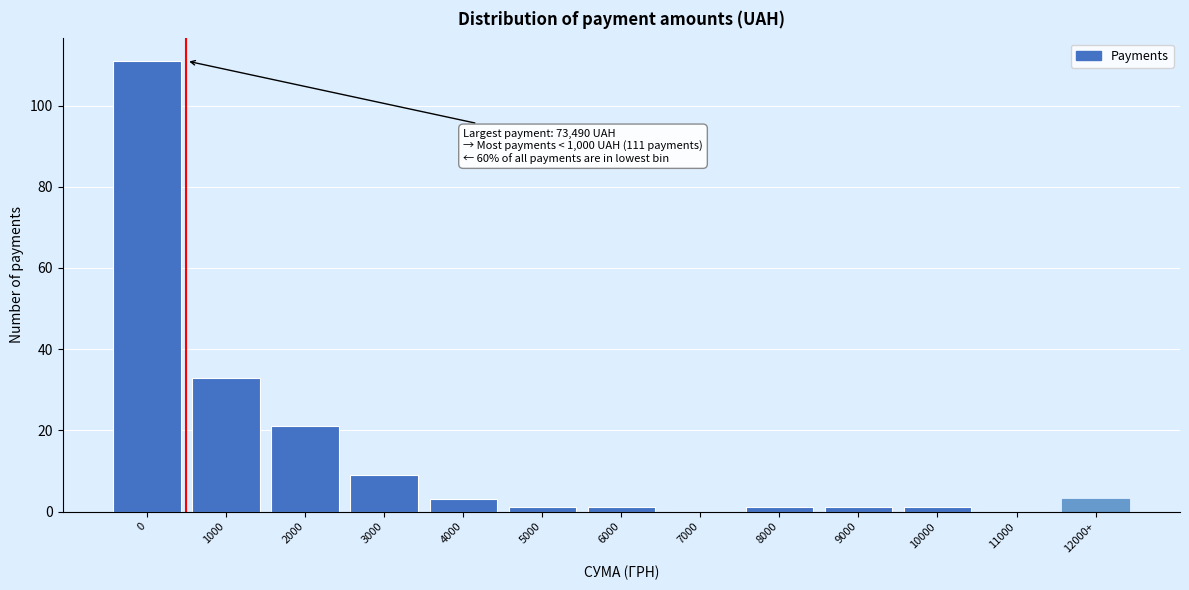

Reading left to right, extract all data points from this chart.

0=111	1000=33	2000=21	3000=9	4000=3	5000=1	6000=1	7000=0	8000=1	9000=1	10000=1	11000=0	12000+=3